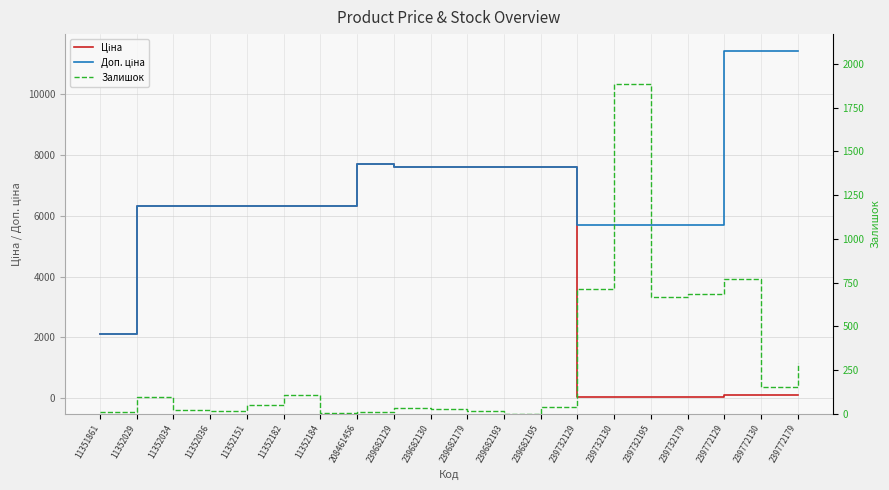

What is the label of the 4th point from the left?

11352036